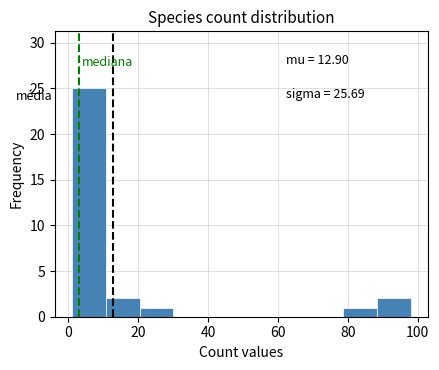

Which range on the x-axis has the tallest bar?

2 to 10